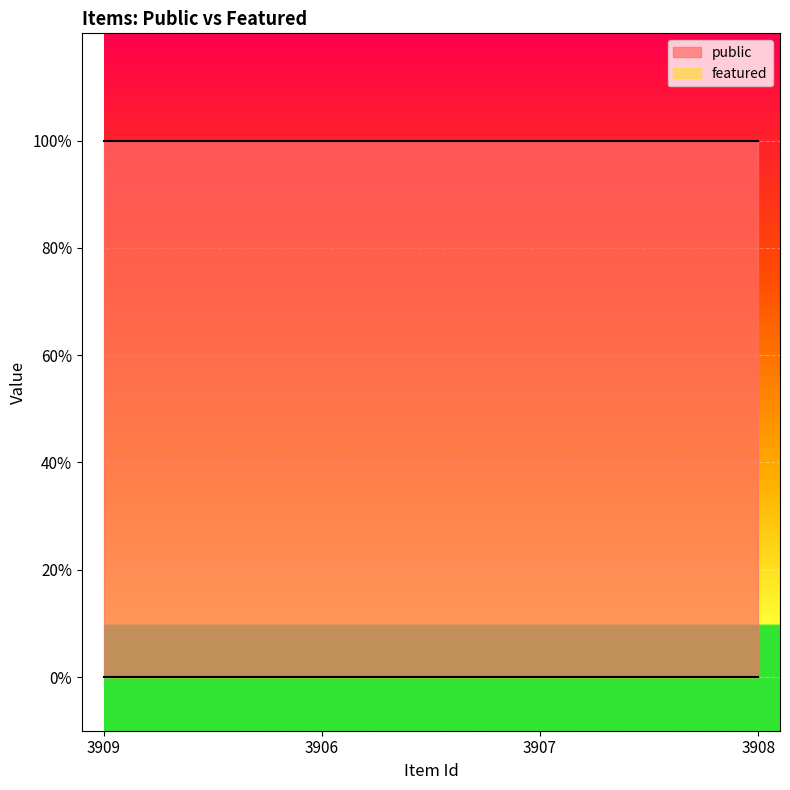

The public series shows 1 at 3907. True or false?

True